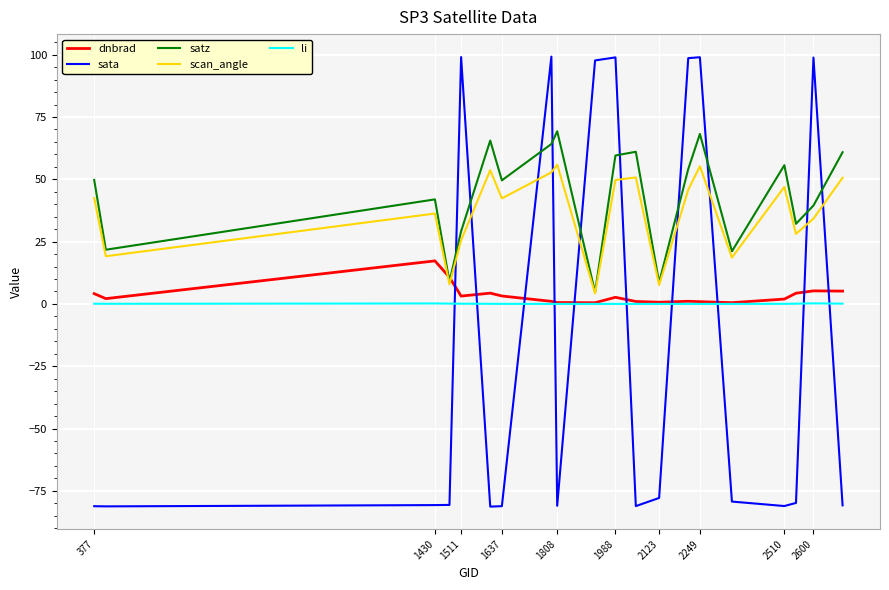

List the series in order of their peak value, lowest first.

li, dnbrad, scan_angle, satz, sata